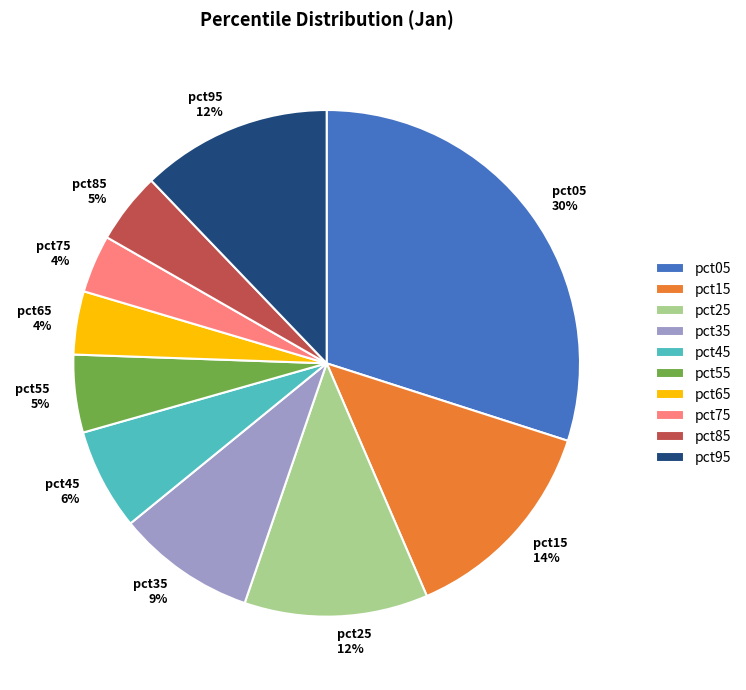

To the nearest percent, what is the average slice percentage?

10%